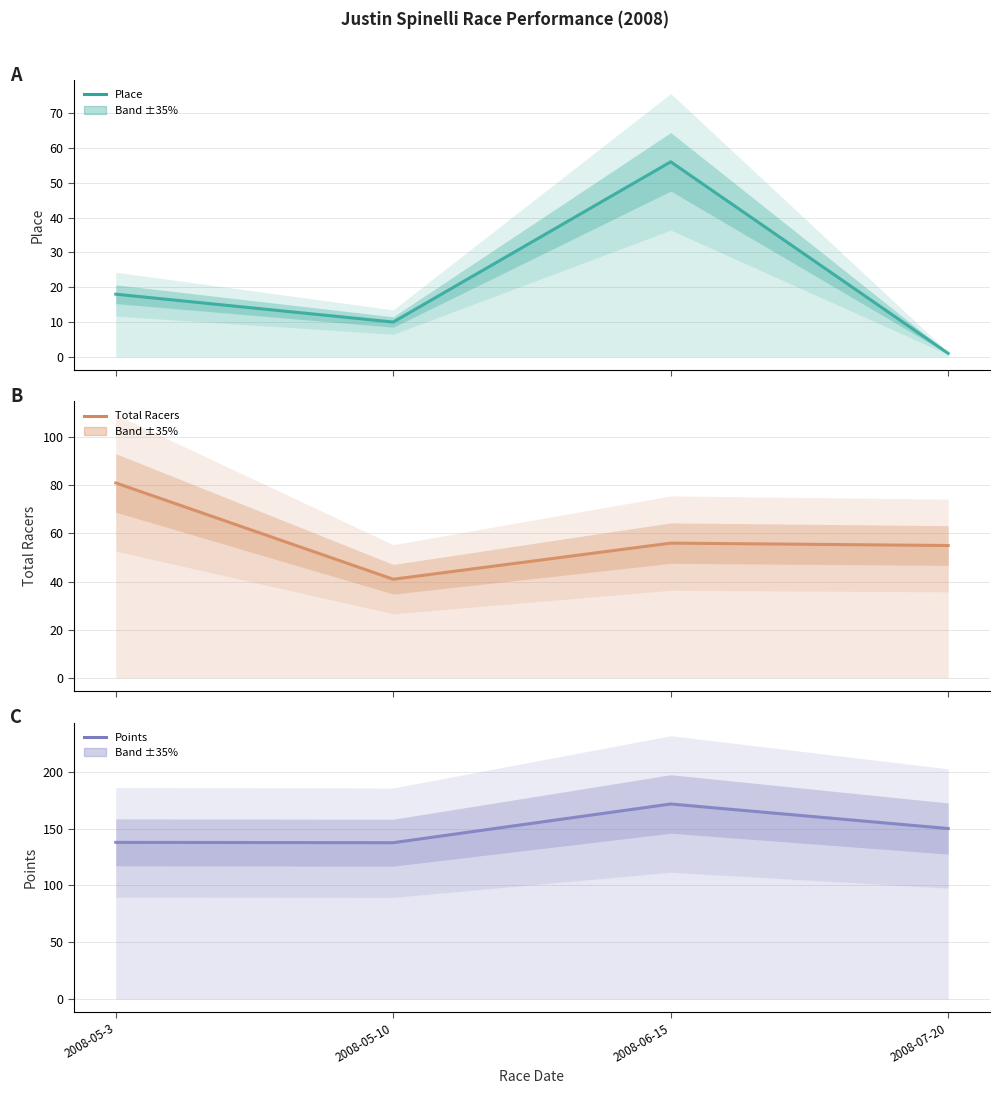

What is the label of the 1st point from the left?

2008-05-3